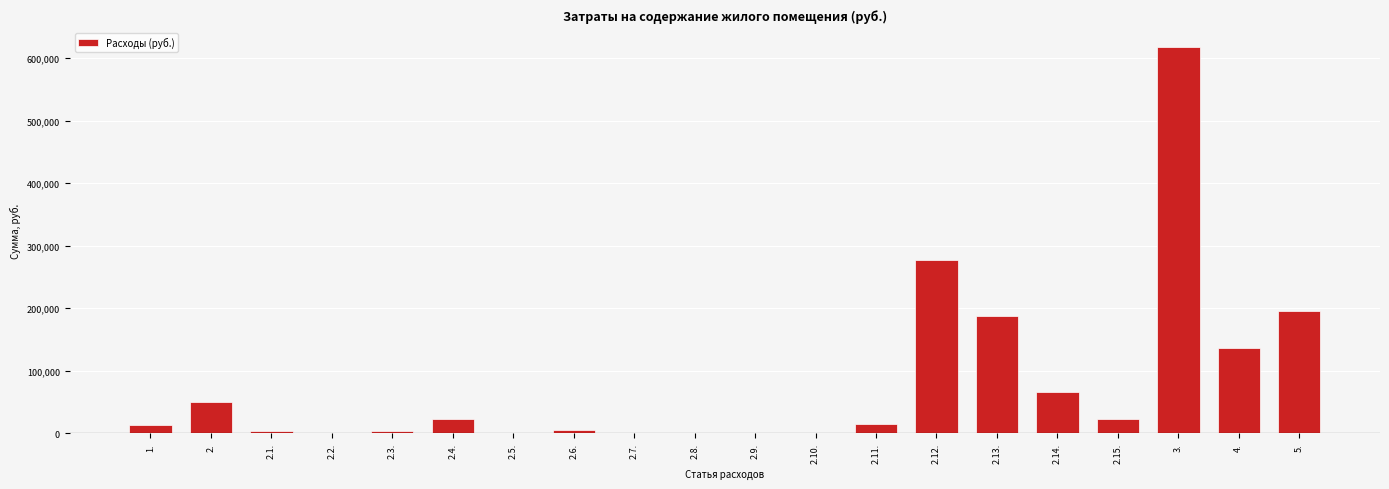

What is the sum of the values at 2.5. and 2.13.?

188123.4